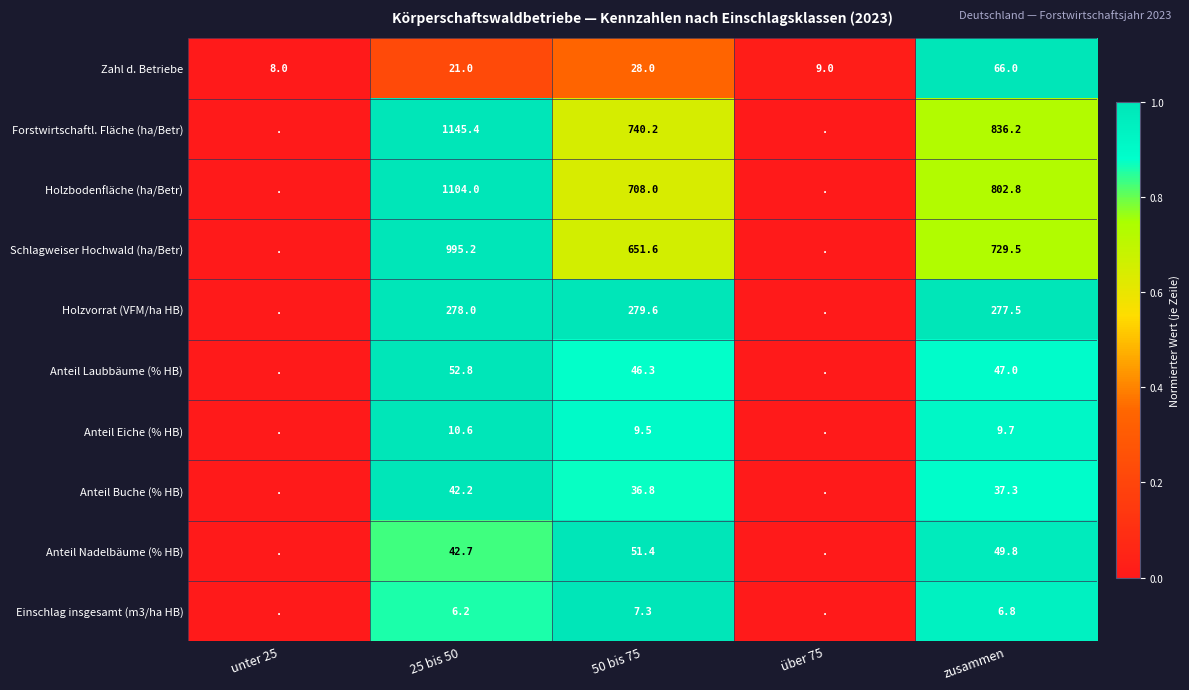

True or false: Zahl d. Betriebe has a value of 28.0 at 50 bis 75.

True